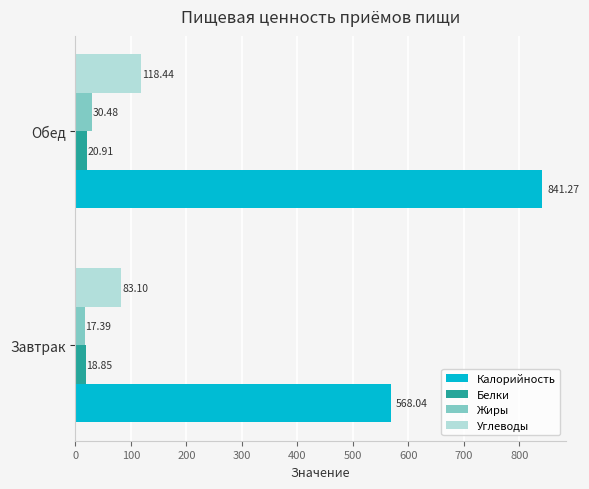

What is the sum of the Жиры values at Завтрак and Обед?

47.9